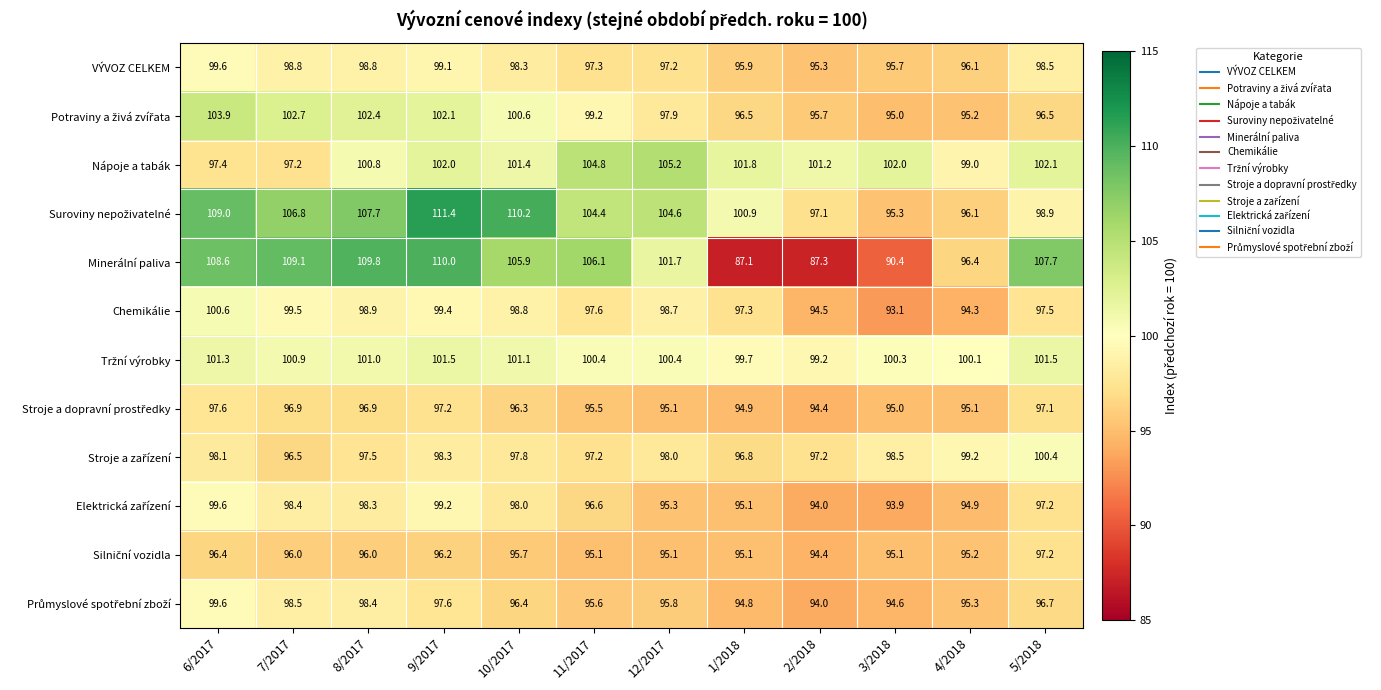

At which category is the sum across all series the highest?

9/2017